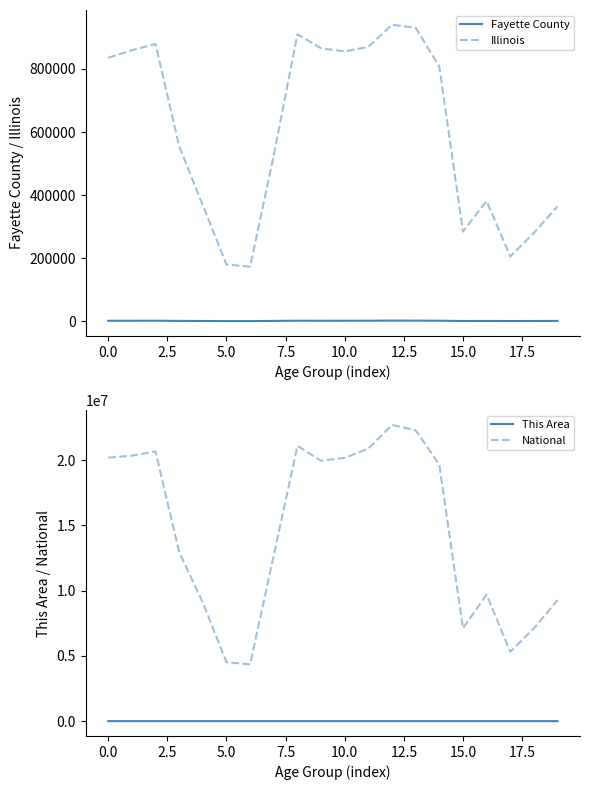

True or false: Fayette County and Illinois cross at least once.

False